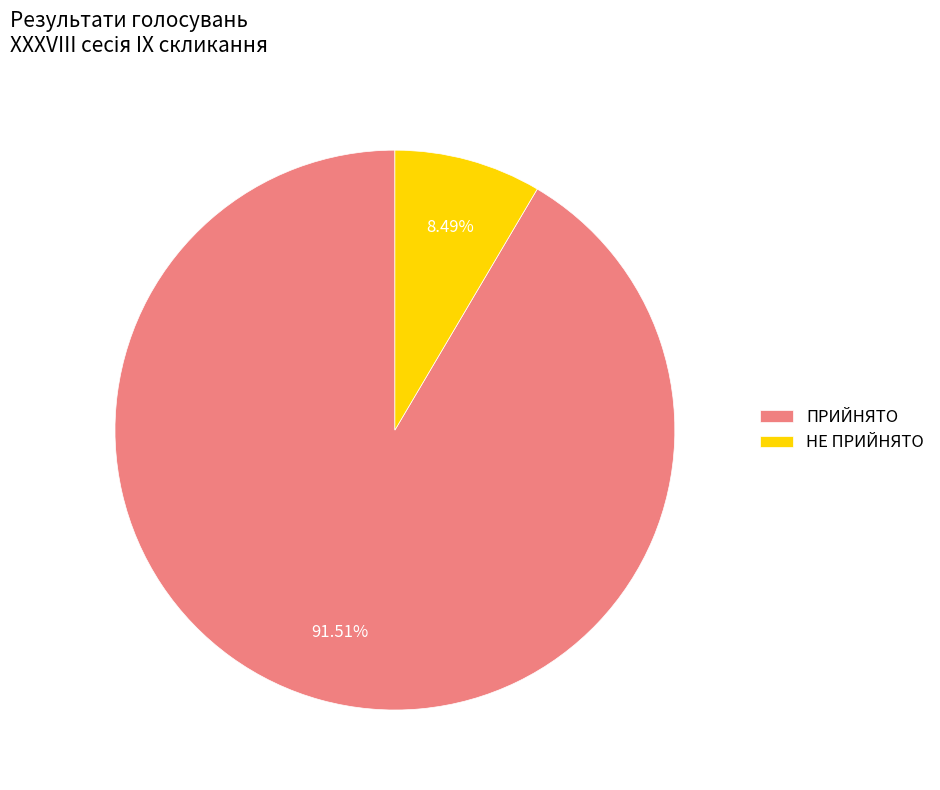

The ПРИЙНЯТО slice represents 92% of the pie. True or false?

True